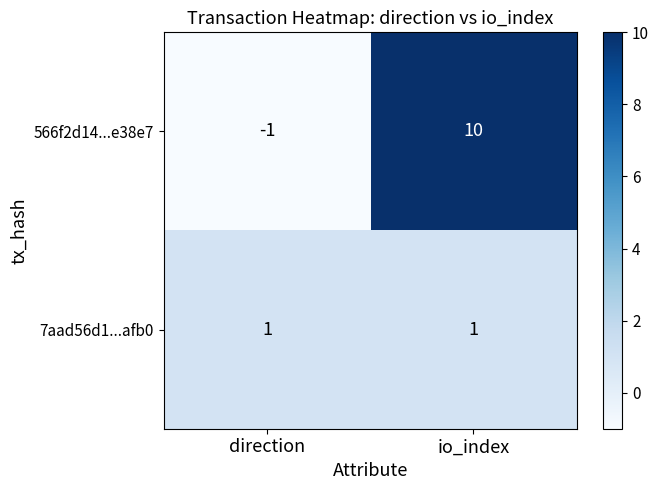

The value of 566f2d14...e38e7 at io_index is 10. True or false?

True